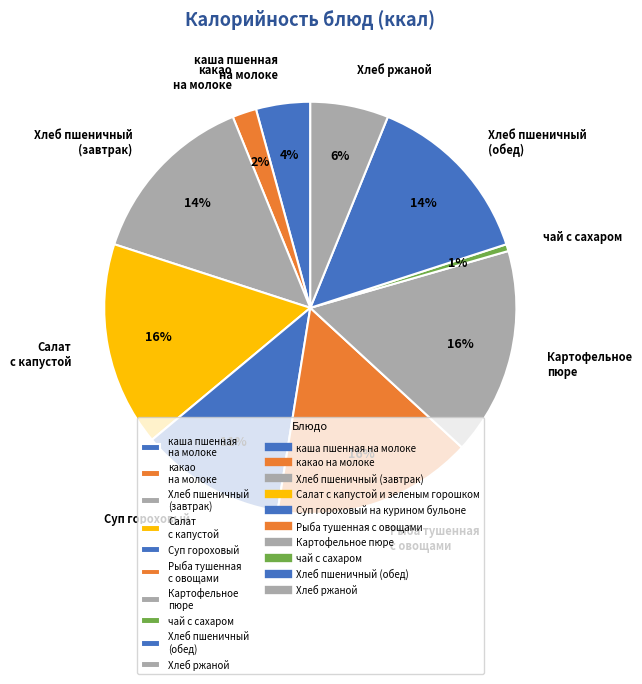

Which has a higher value, каша пшенная на молоке or Суп гороховый?

Суп гороховый